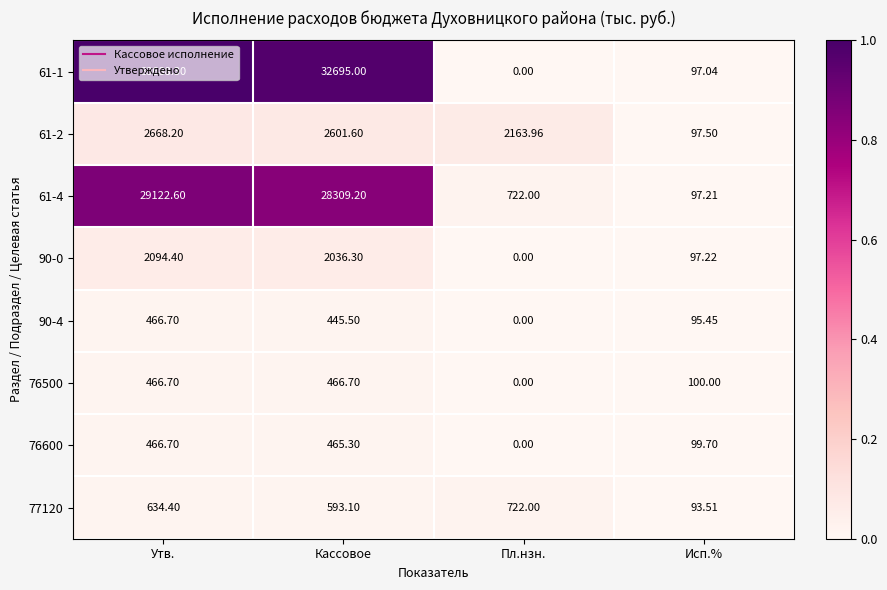

At how many categories does at least one series exceed 0?

4